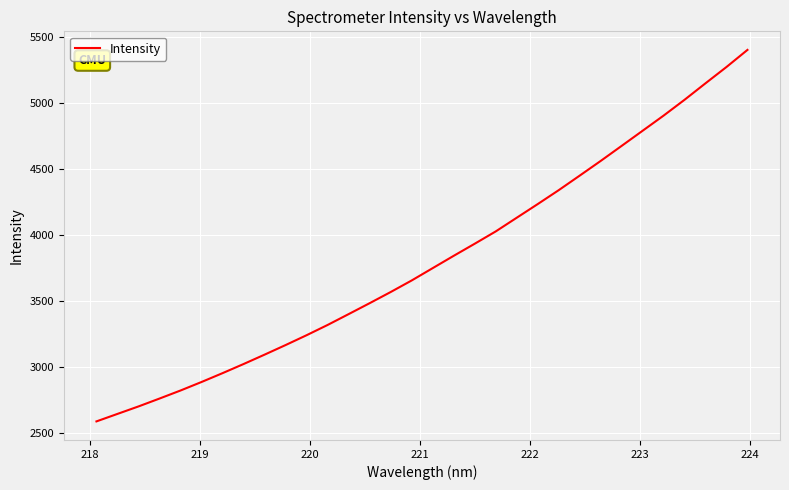

Reading right to left, transcribe all the data shown in this chart.

5399.2	5270.0	5146.8	5022.1	4902.4	4787.9	4673.5	4559.5	4448.6	4338.7	4233.5	4130.3	4026.9	3934.0	3842.7	3749.7	3656.5	3569.2	3485.0	3402.4	3320.5	3243.0	3168.5	3096.1	3025.1	2956.2	2889.3	2825.0	2764.1	2704.6	2648.1	2591.4